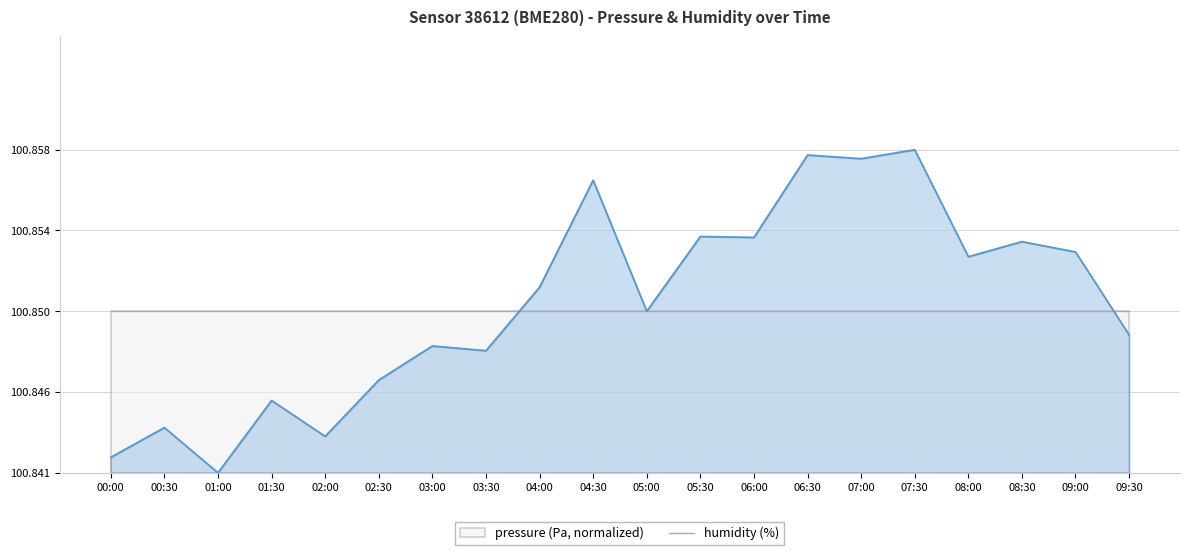

Rank the categories by value from lowest to highest.

01:00, 00:00, 02:00, 00:30, 01:30, 02:30, 03:30, 03:00, 09:30, 05:00, 04:00, 08:00, 09:00, 08:30, 06:00, 05:30, 04:30, 07:00, 06:30, 07:30